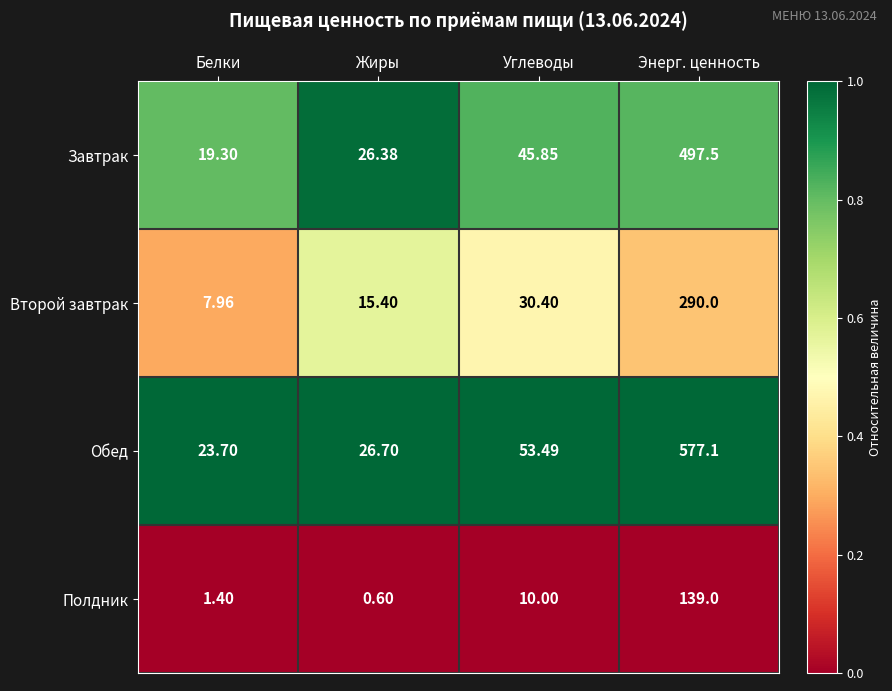

Count the number of data series in this chart.

4